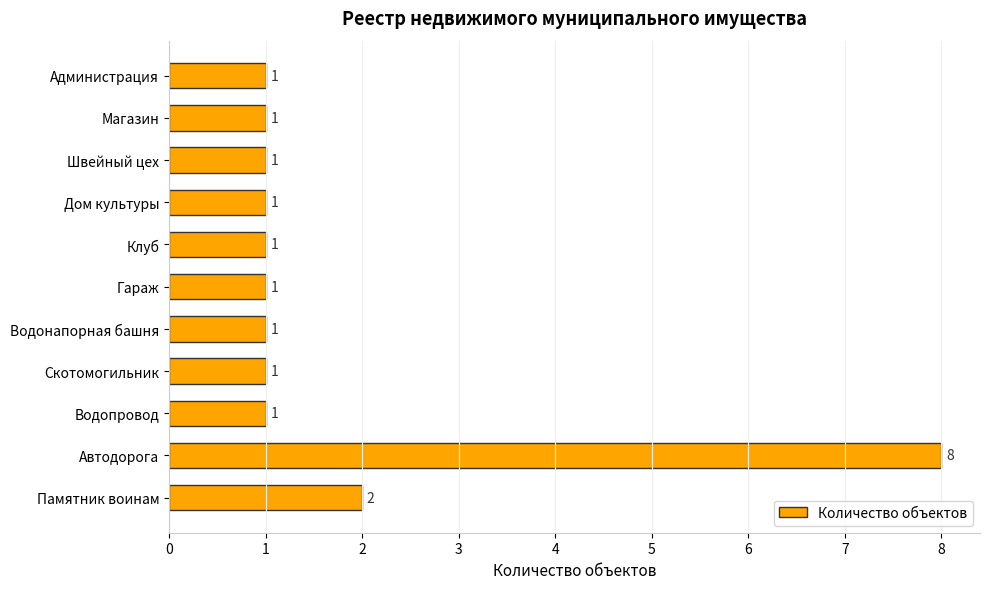

What is the ratio of the value at Водонапорная башня to the value at Магазин?

1.0